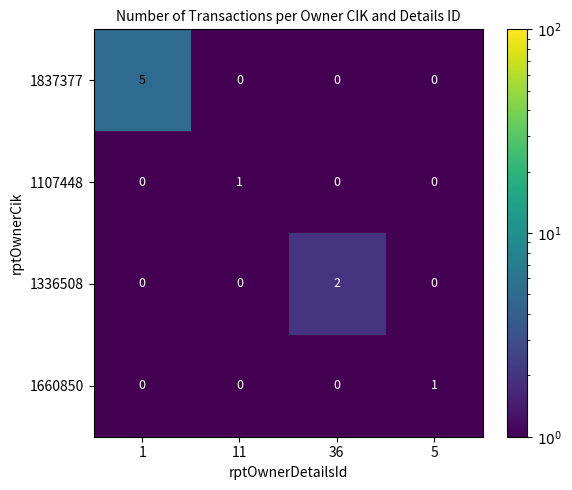

At how many categories does at least one series exceed 3?

1